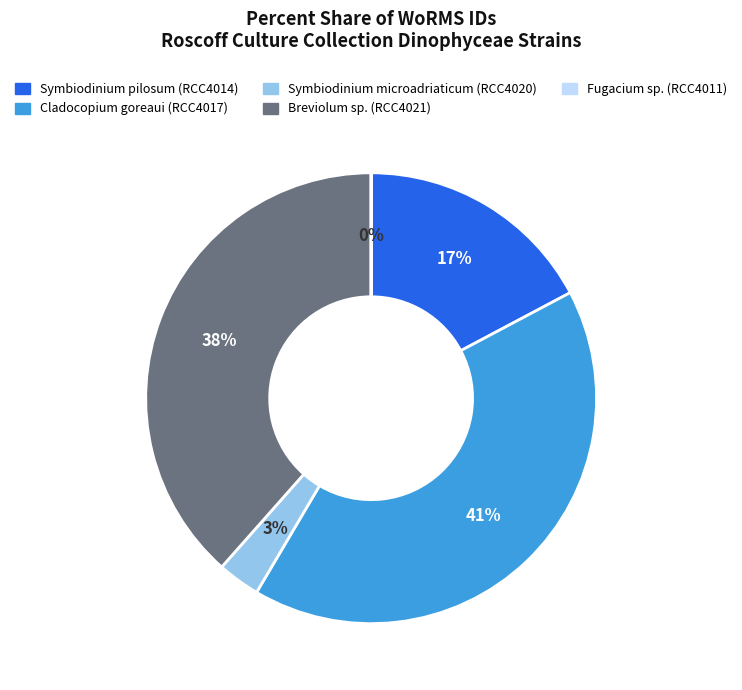

Is it true that Cladocopium goreaui (RCC4017) is 41% of the pie?

True